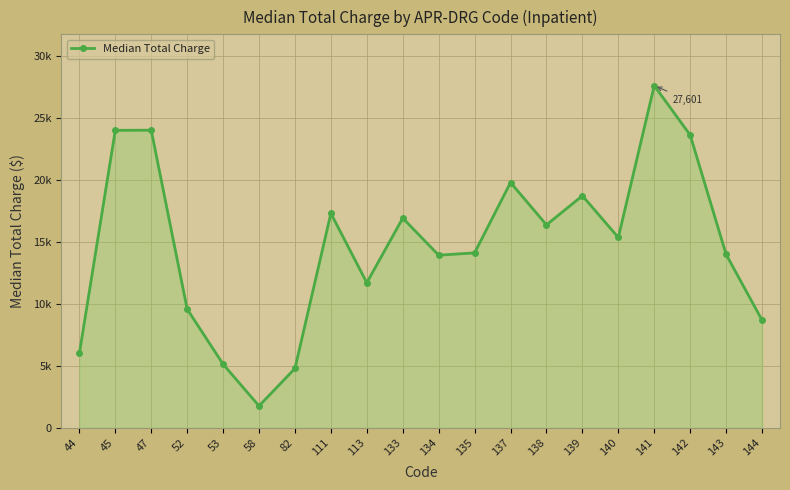

Is this an area chart (filled region under the line)?

Yes